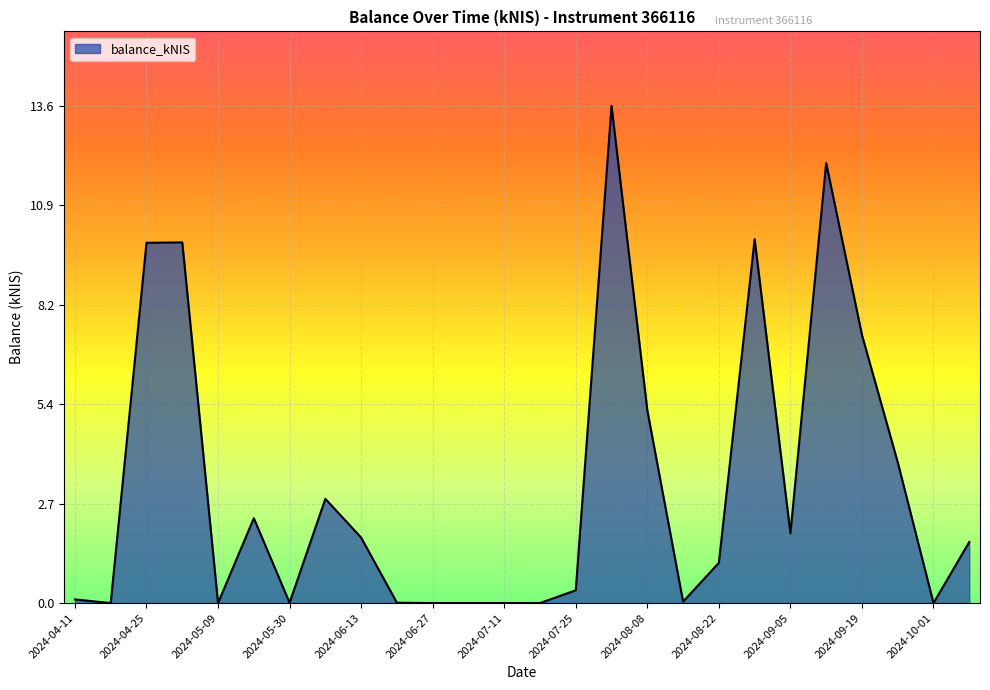

What is the difference between the maximum and minimum values?

13.6